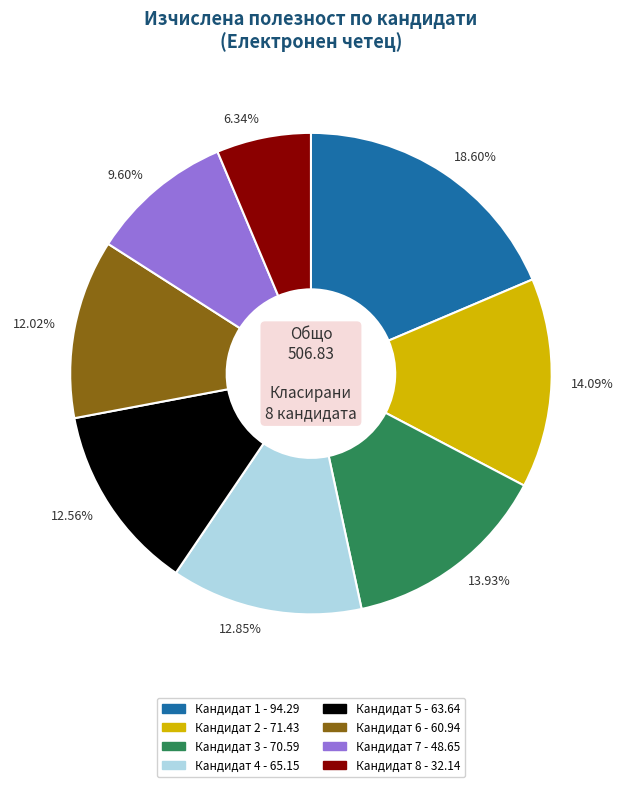

Which category has the biggest portion of the pie?

Кандидат 1 - 94.29